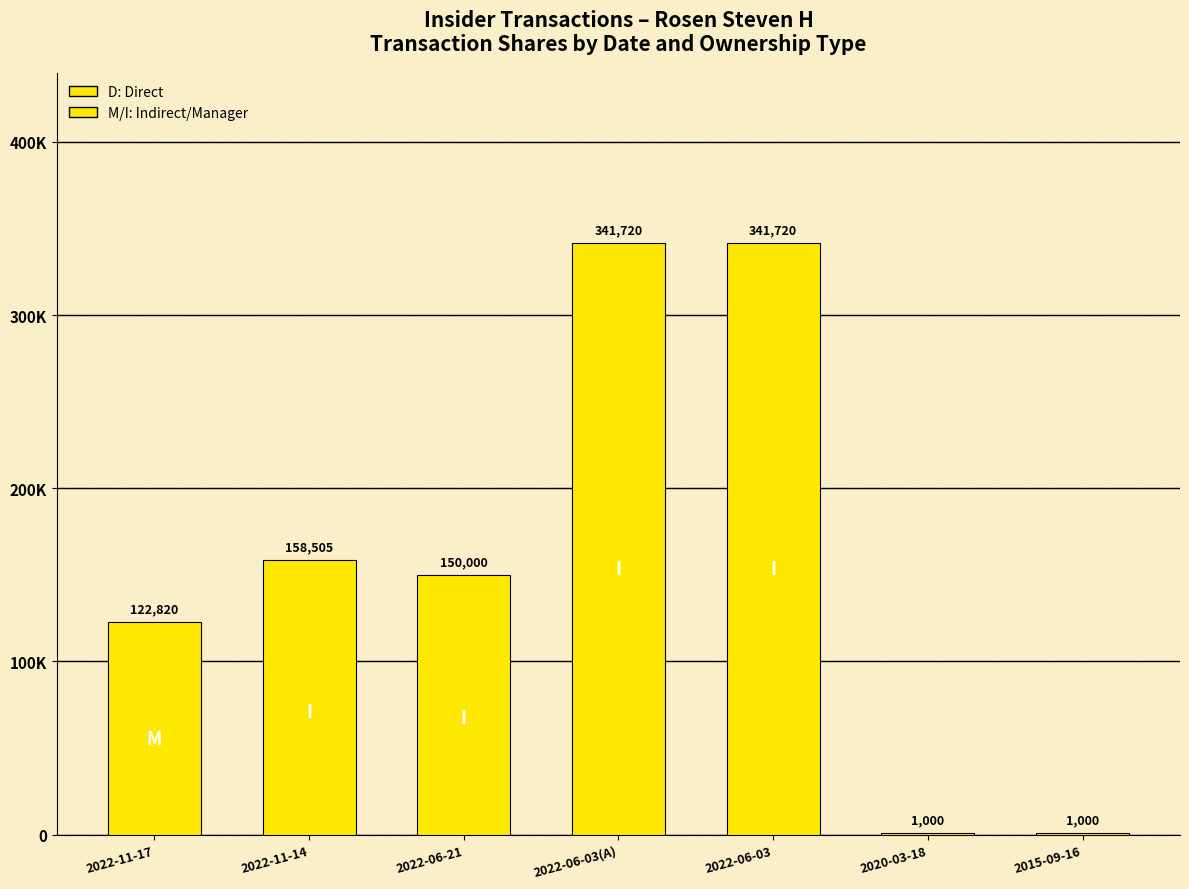

Are the bars grouped side by side (vs. stacked)?

No